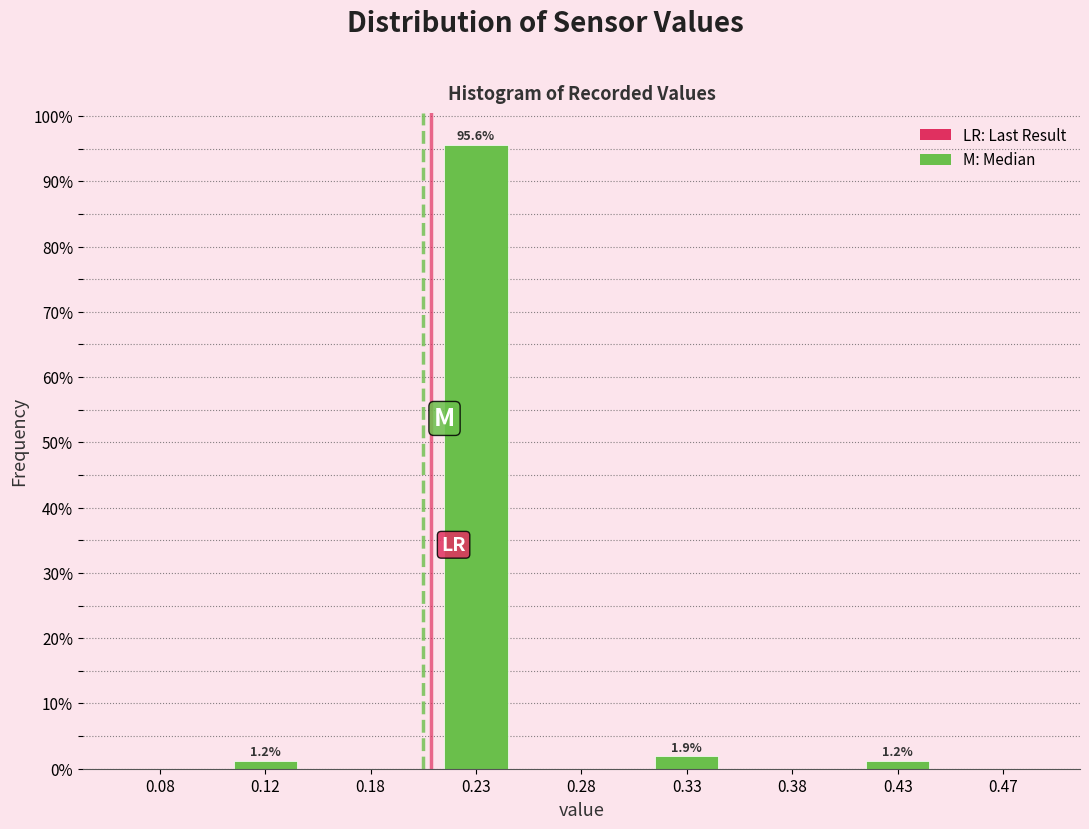

What is the greatest value displayed?

95.6